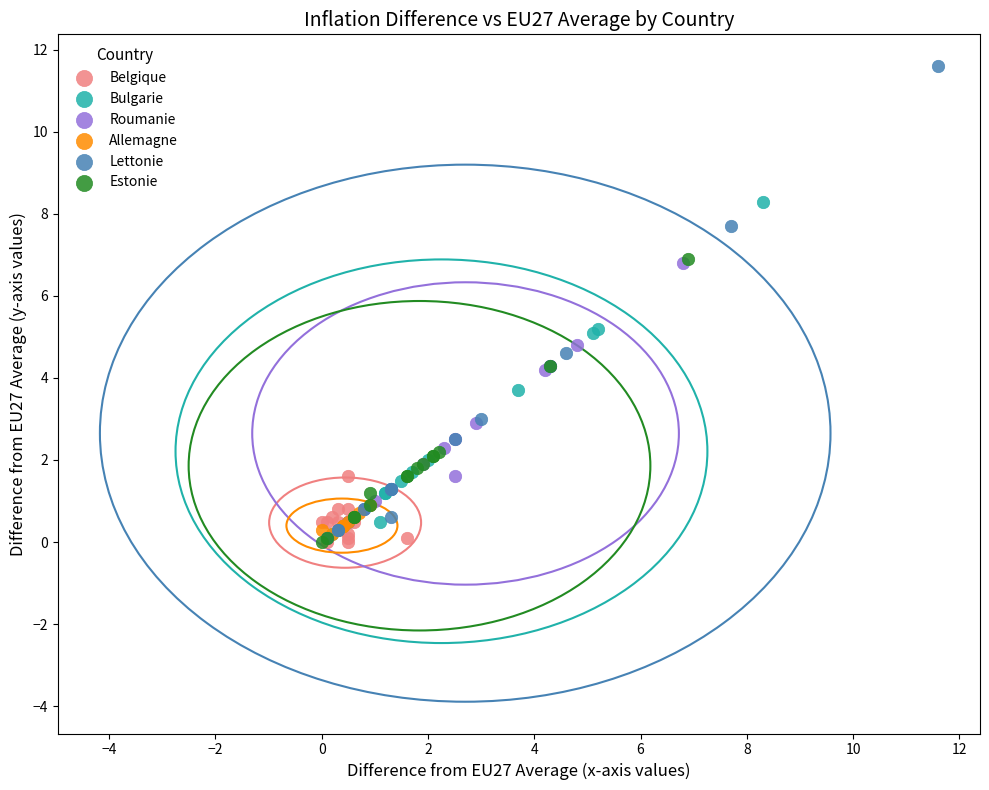

Which series contains the highest Y value?

Lettonie